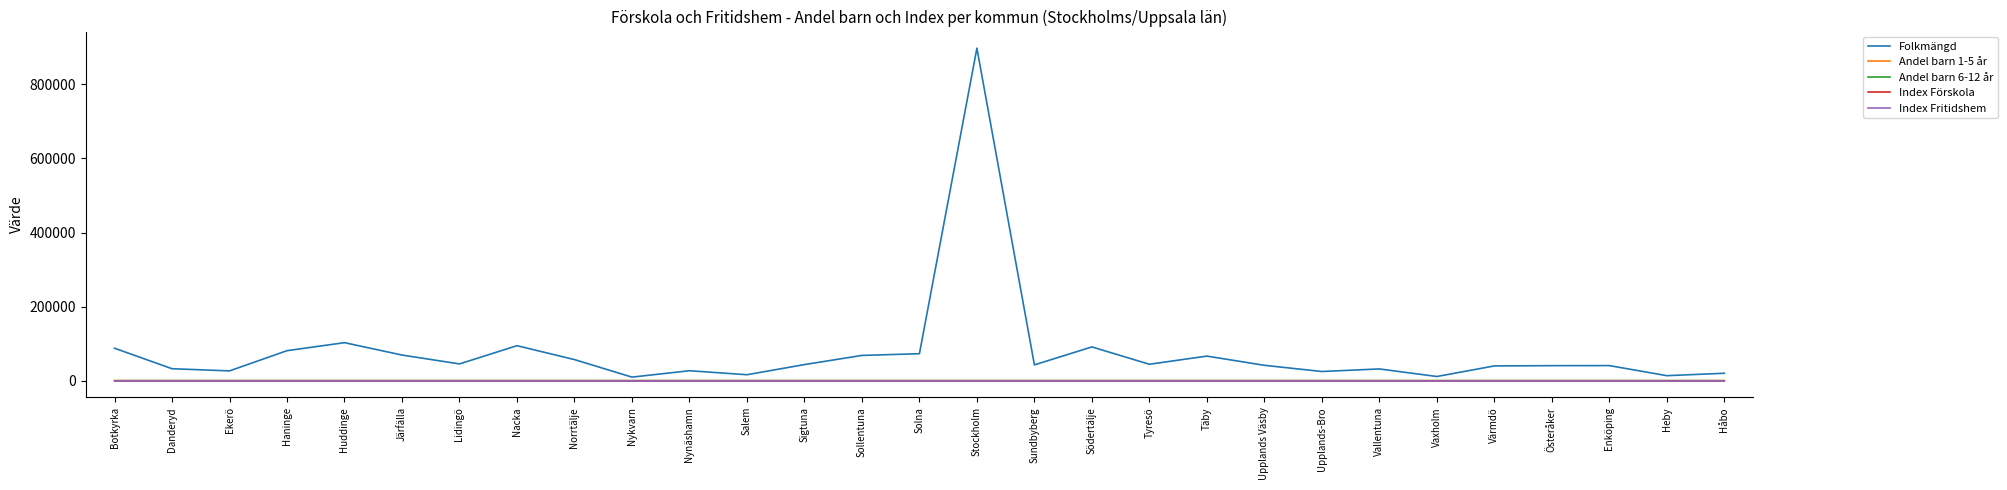

What is the spread (max minus min) of values at Botkyrka?

87579.0